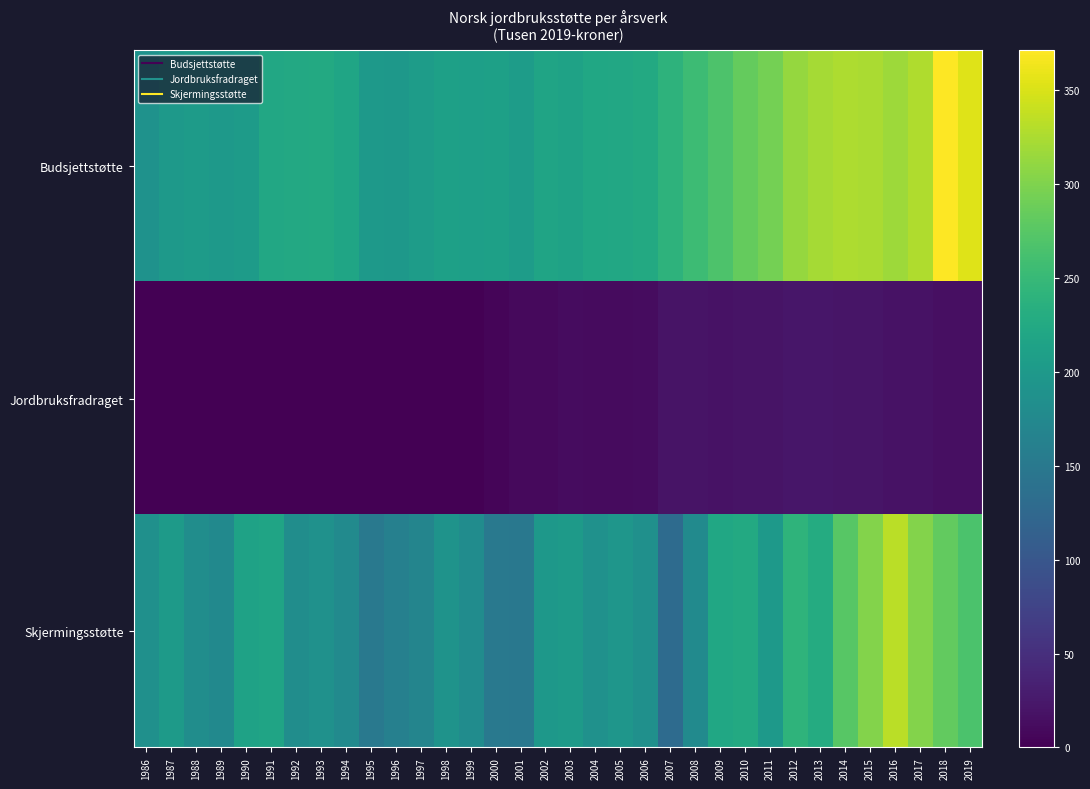

At how many categories does at least one series exceed 284?

9